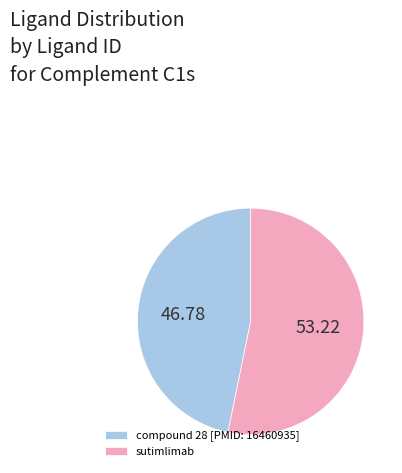

Is compound 28 [PMID: 16460935] the majority of the pie?

No